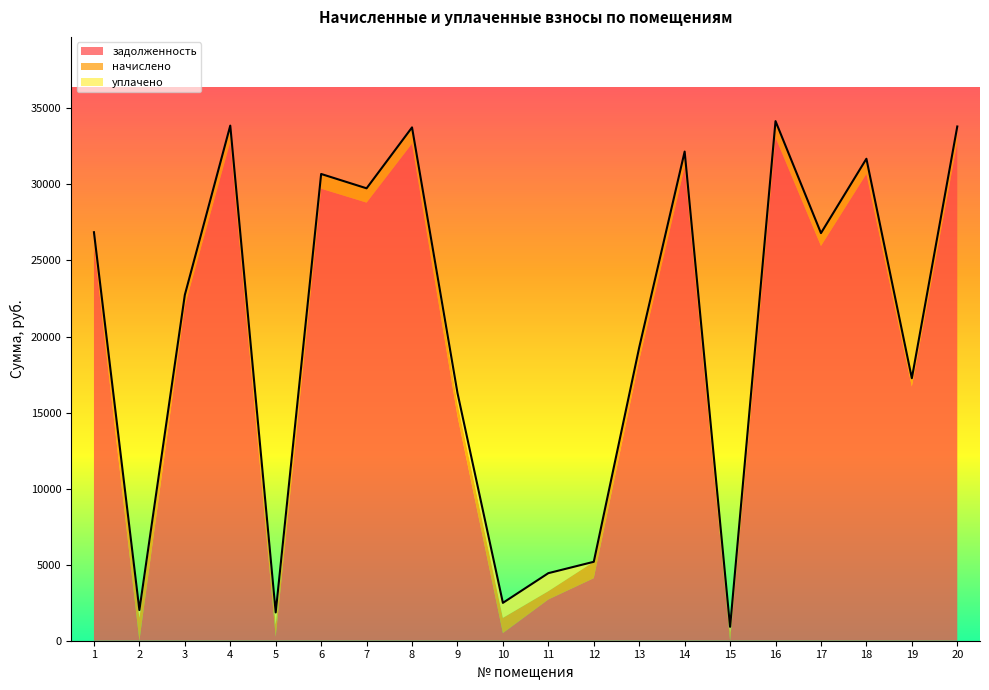

What is the difference between the highest and lowest values at 12?

4112.2